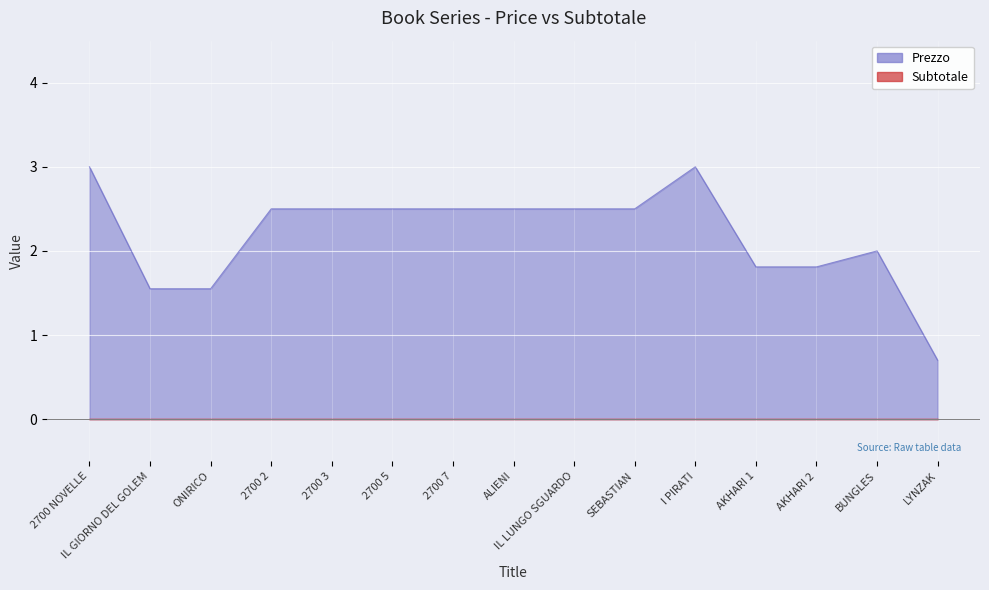

Between IL LUNGO SGUARDO and I PIRATI, which is larger?

I PIRATI